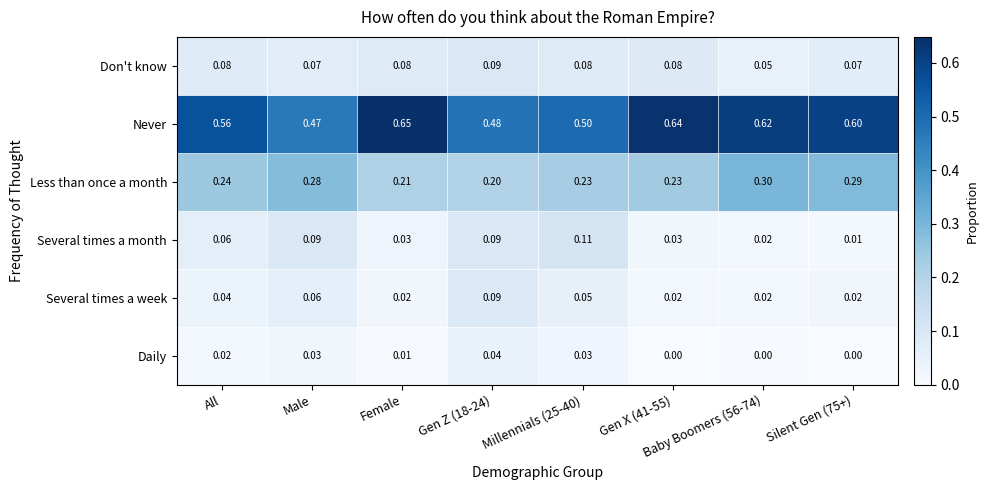

What is the spread (max minus min) of values at Male?

0.4